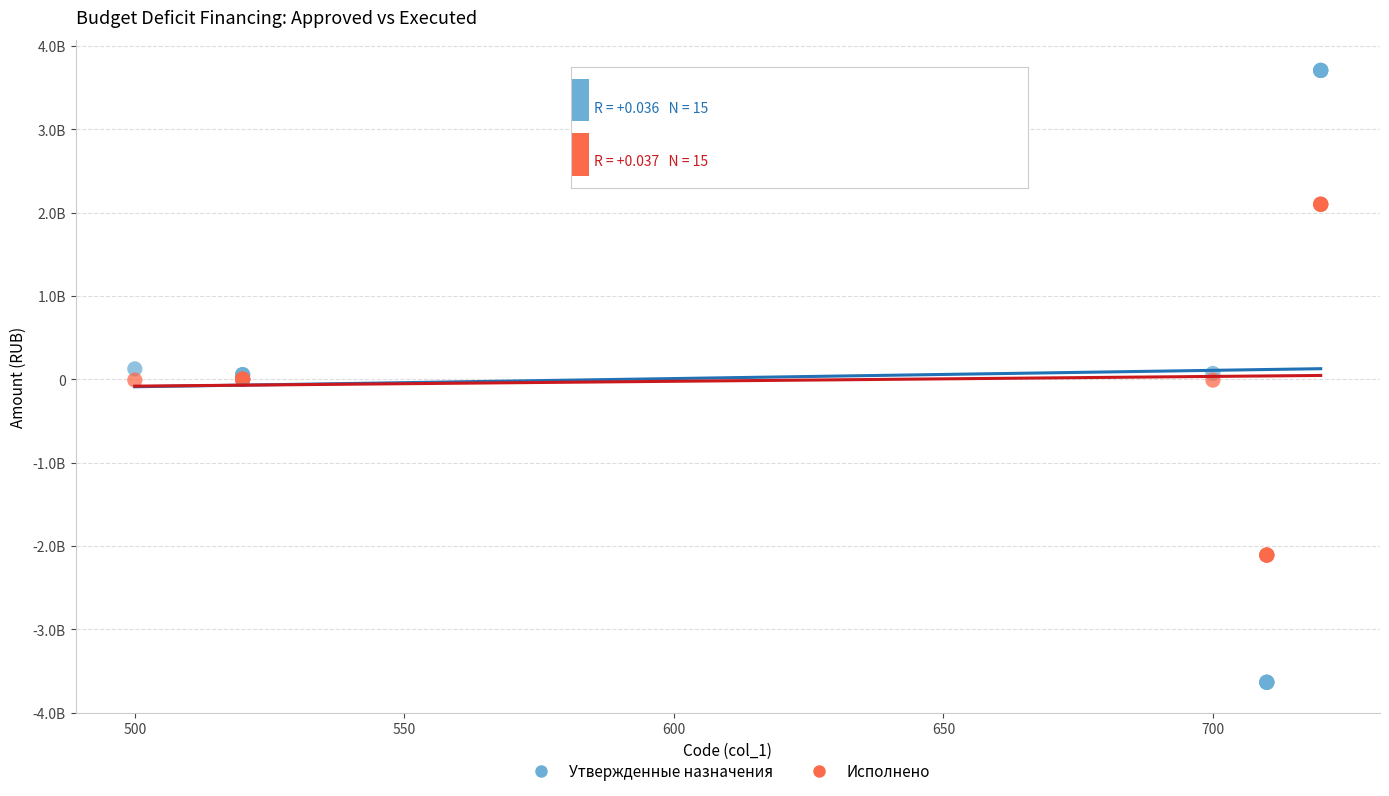

What are all the series names shown in the legend?

Утвержденные назначения, Исполнено